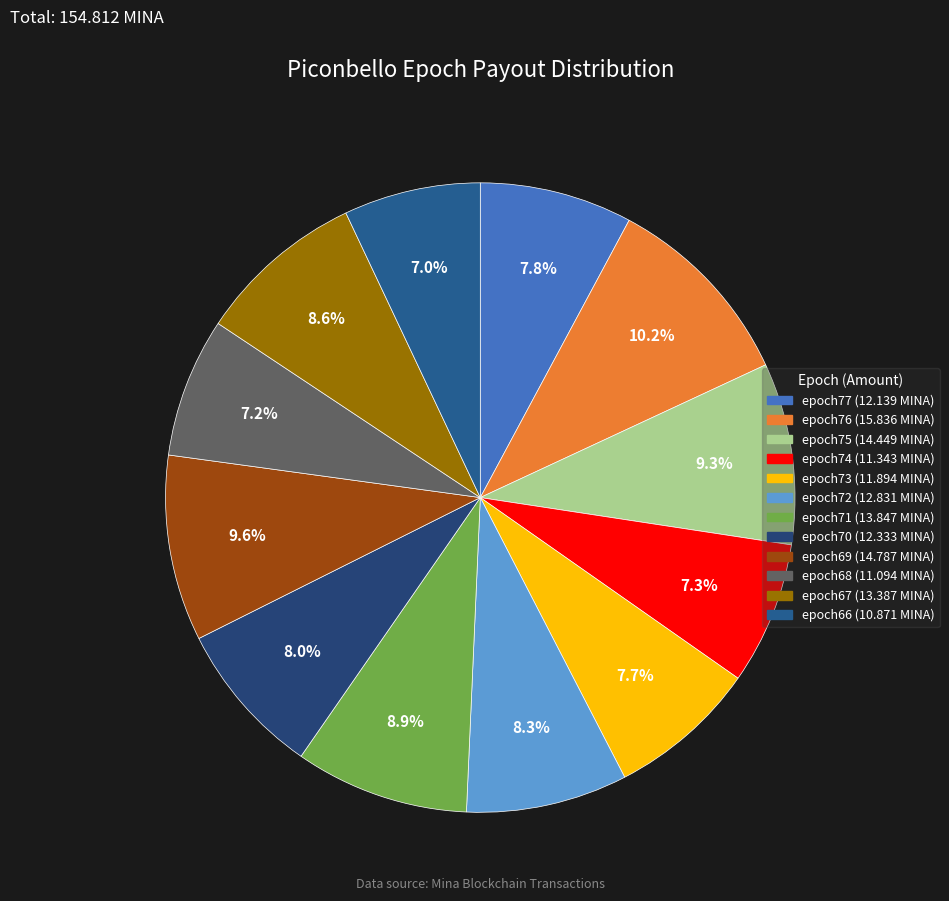

What is the change in value from epoch71 to epoch68?

-2.8